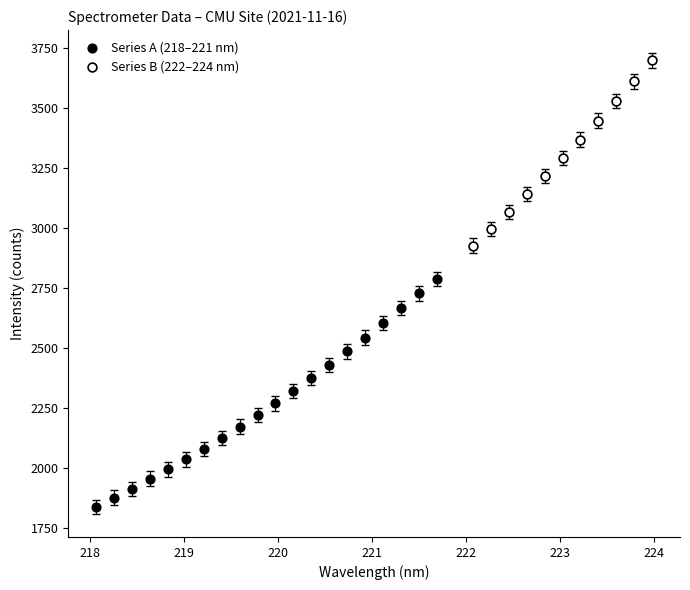

Which series contains the lowest Y value?

Series A (218–221 nm)